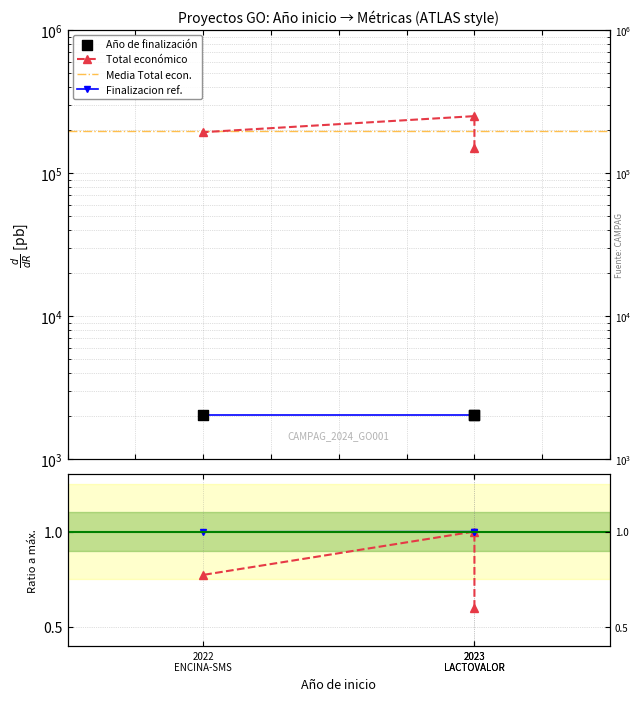

At which category is the sum across all series the highest?

2023 LACTOVALOR